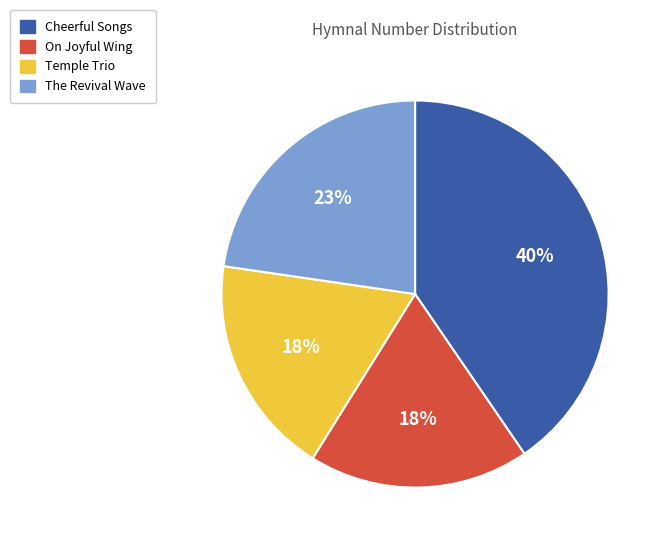

What is the largest slice in the pie chart?

Cheerful Songs